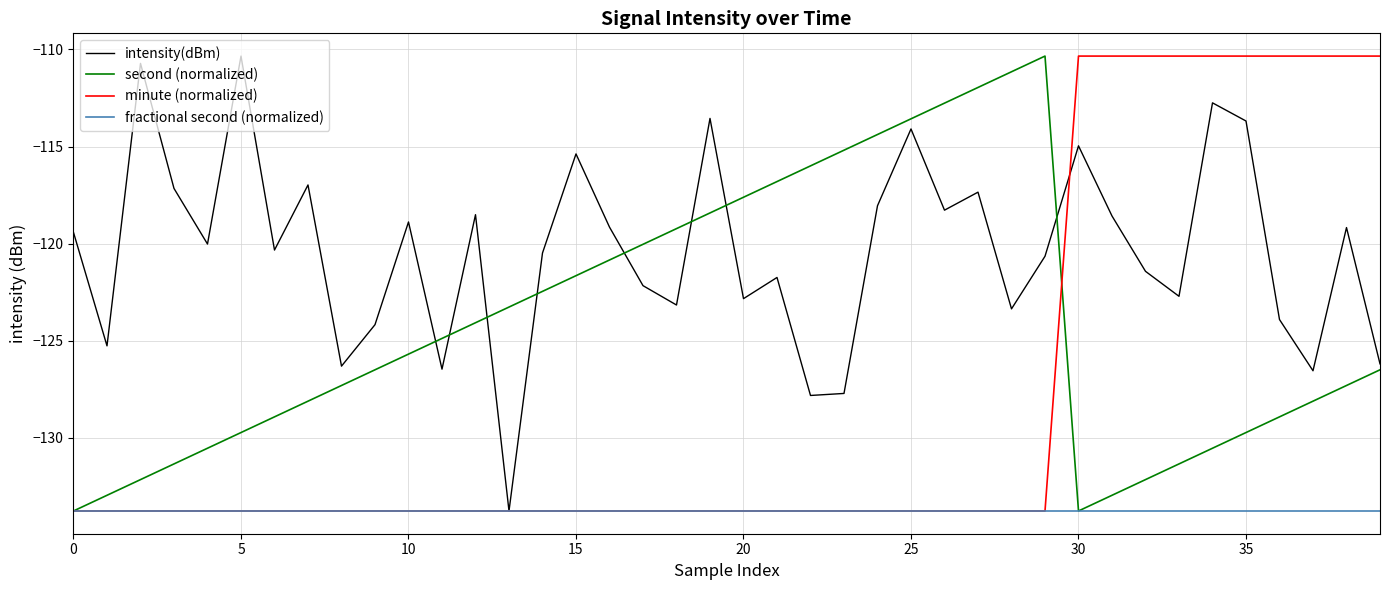

List the series in order of their overall mean, lowest first.

fractional second (normalized), minute (normalized), second (normalized), intensity(dBm)